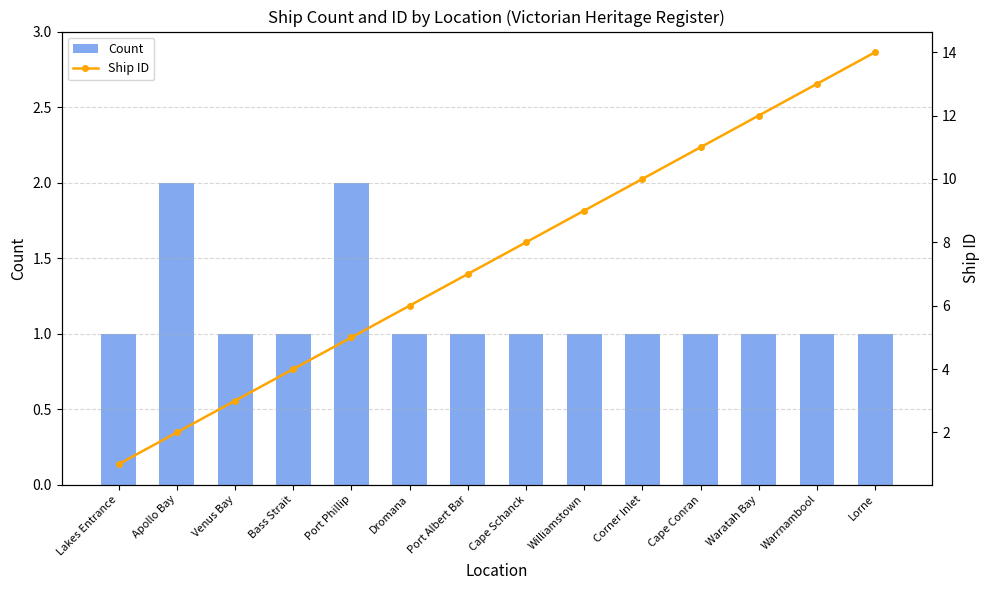

Which label corresponds to the smallest value in the chart?

Lakes Entrance